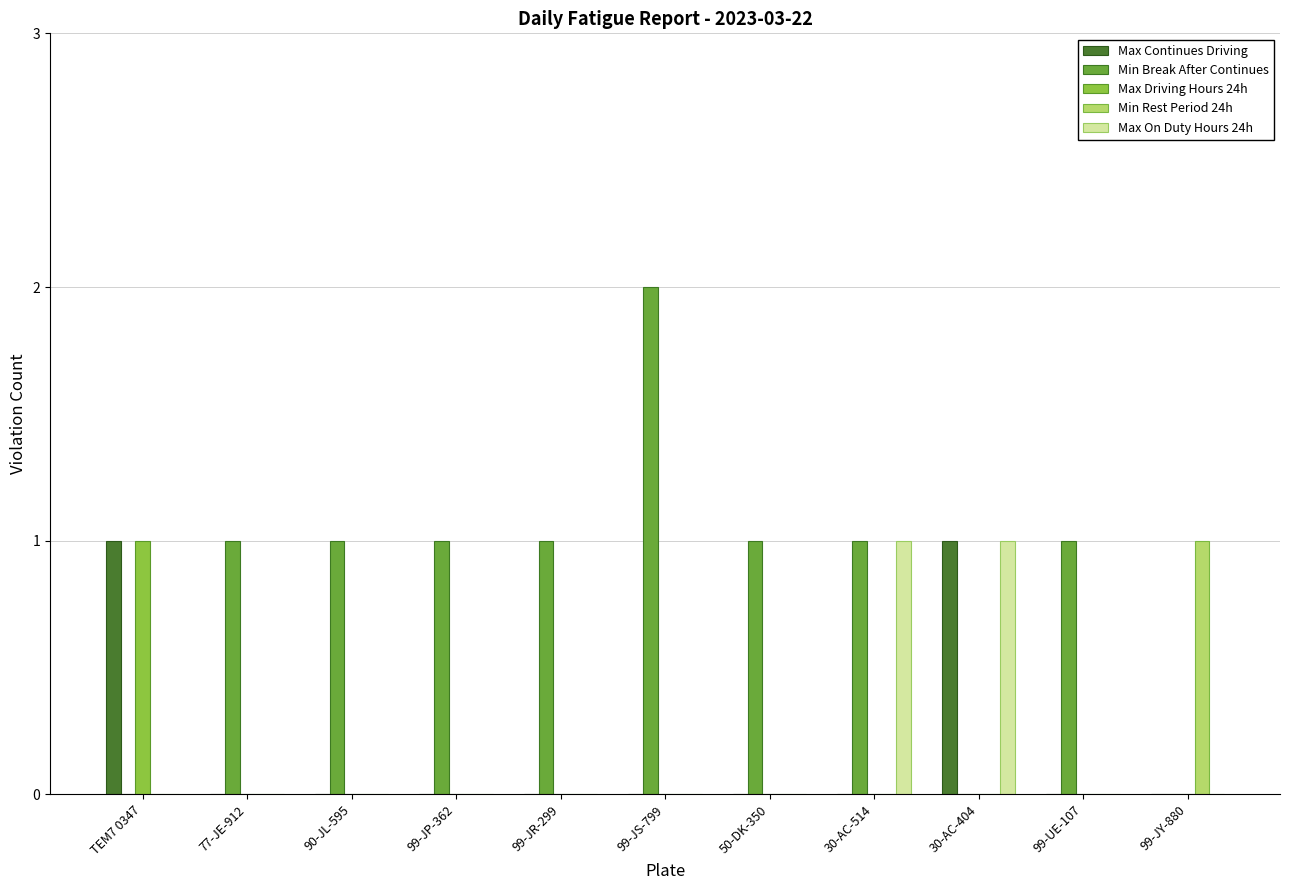

Which series has the largest total across all categories?

Min Break After Continues